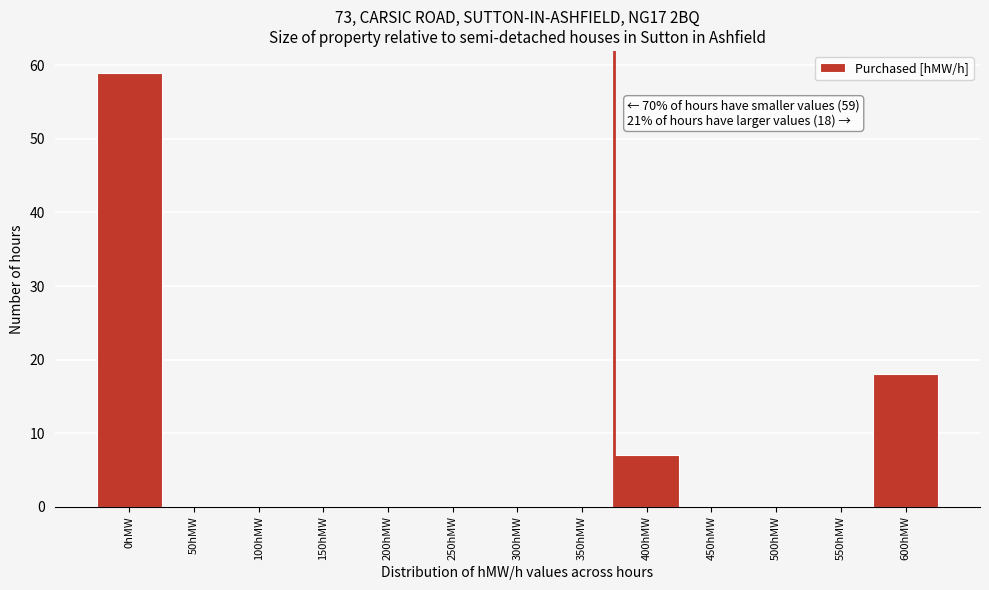

Reading left to right, transcribe all the data shown in this chart.

0hMW=59	50hMW=0	100hMW=0	150hMW=0	200hMW=0	250hMW=0	300hMW=0	350hMW=0	400hMW=7	450hMW=0	500hMW=0	550hMW=0	600hMW=18